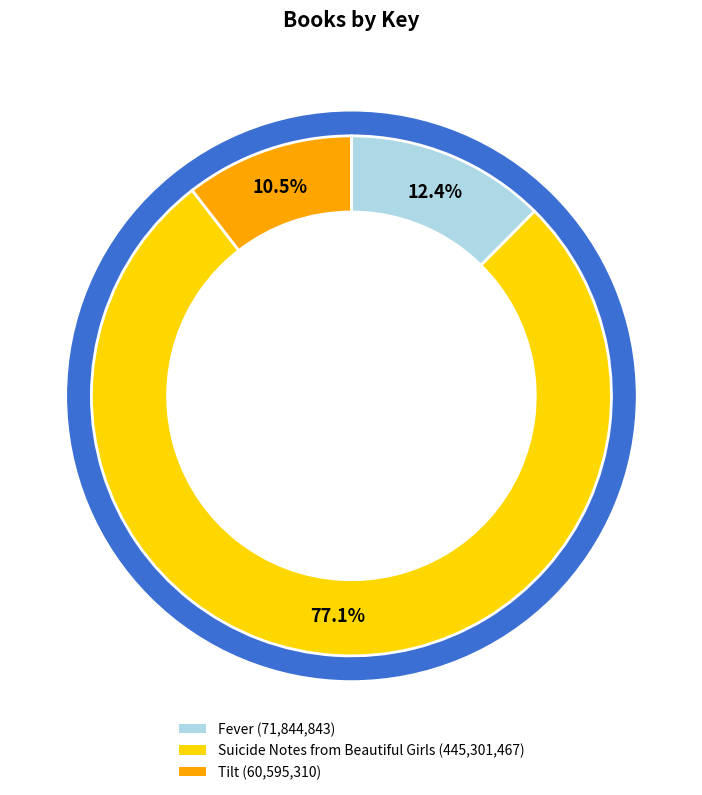

What is the ratio of the value at Tilt to the value at Suicide Notes from Beautiful Girls?

0.1